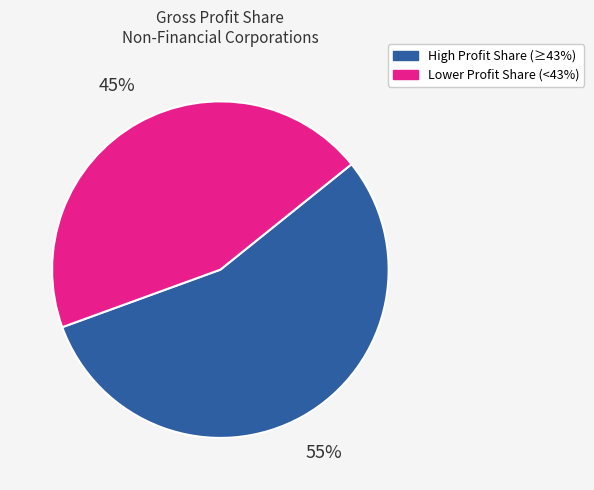

Which slice is the smallest?

Lower Profit Share (<43%)